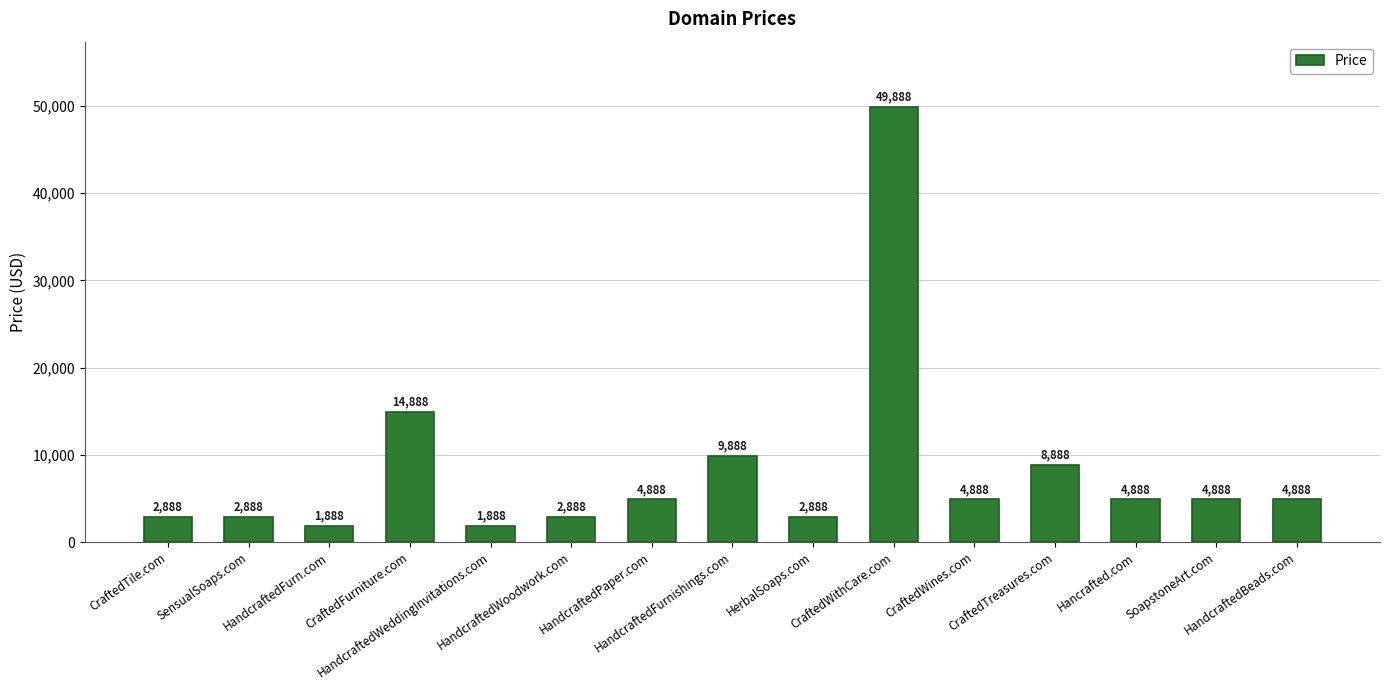

Does the chart contain stacked bars?

No